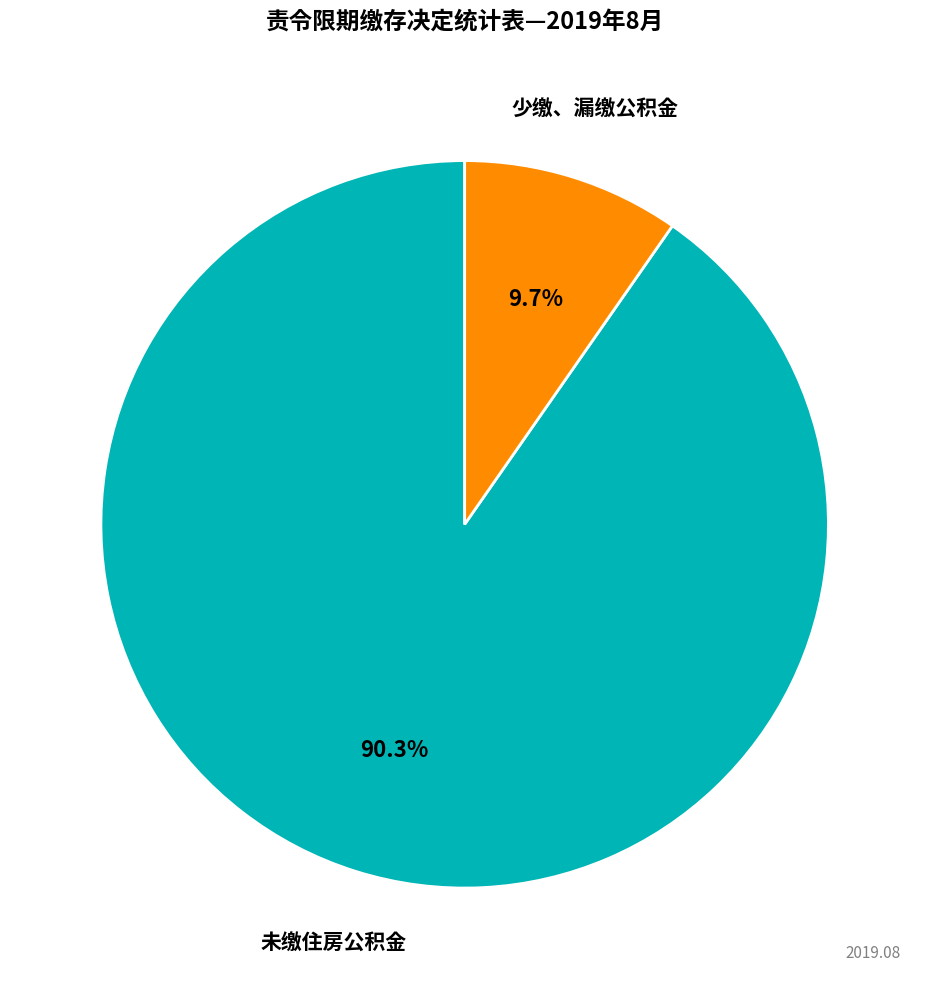

To the nearest percent, what portion does 未缴住房公积金 represent?

90%